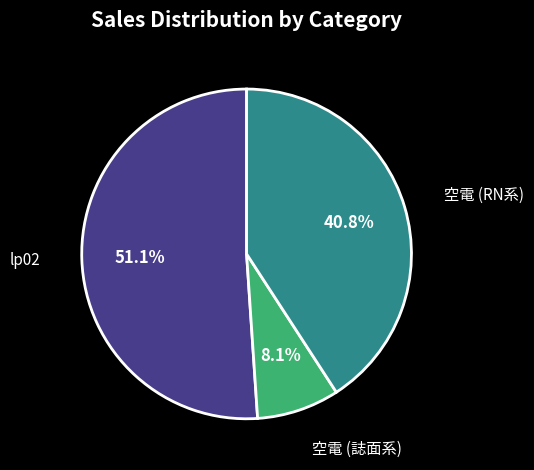

What percentage is NOT represented by 空電 (誌面系)?

91.9%